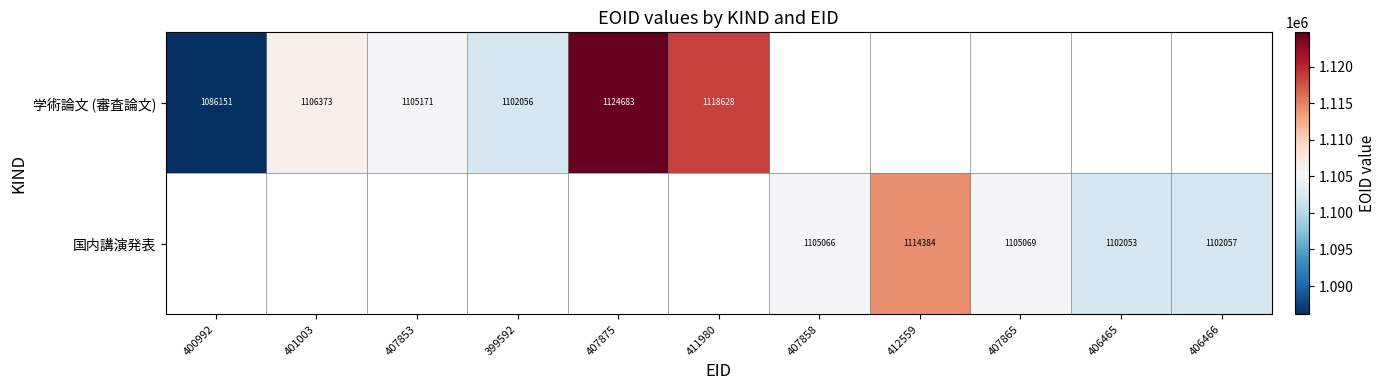

Between 407853 and 407875, which is larger?

407875